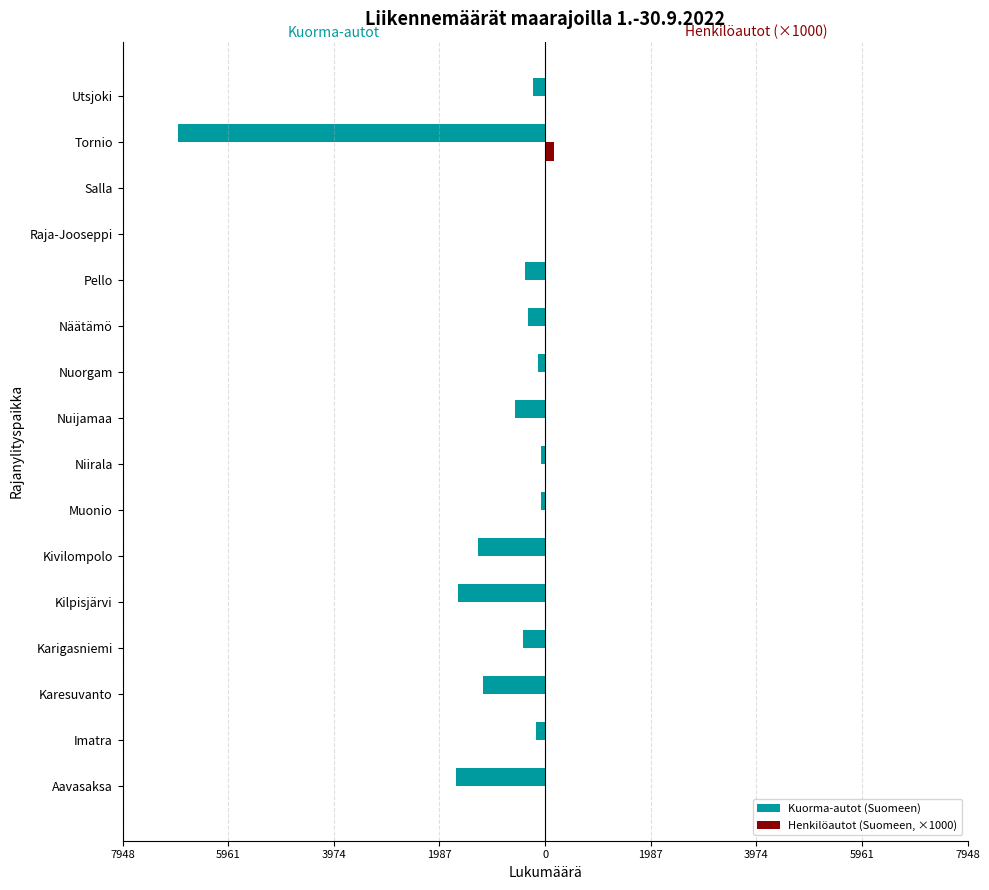

What is the difference between the second highest and second lowest values in the Henkilöautot (Suomeen, ×1000) series?

22.8